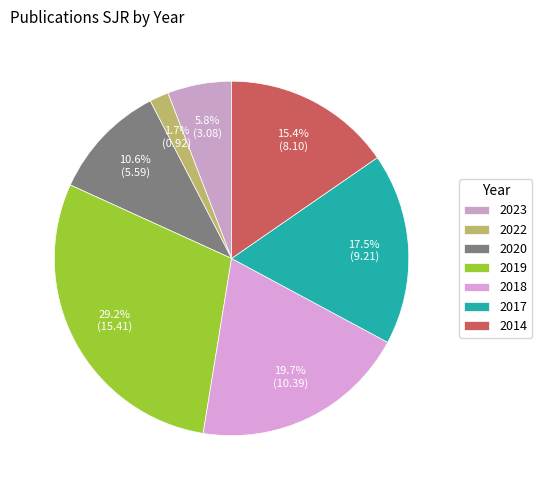

To the nearest percent, what portion does 2020 represent?

11%